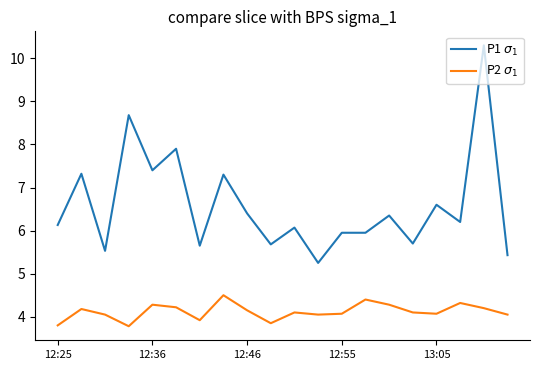

What is the minimum value shown in the chart?

3.8